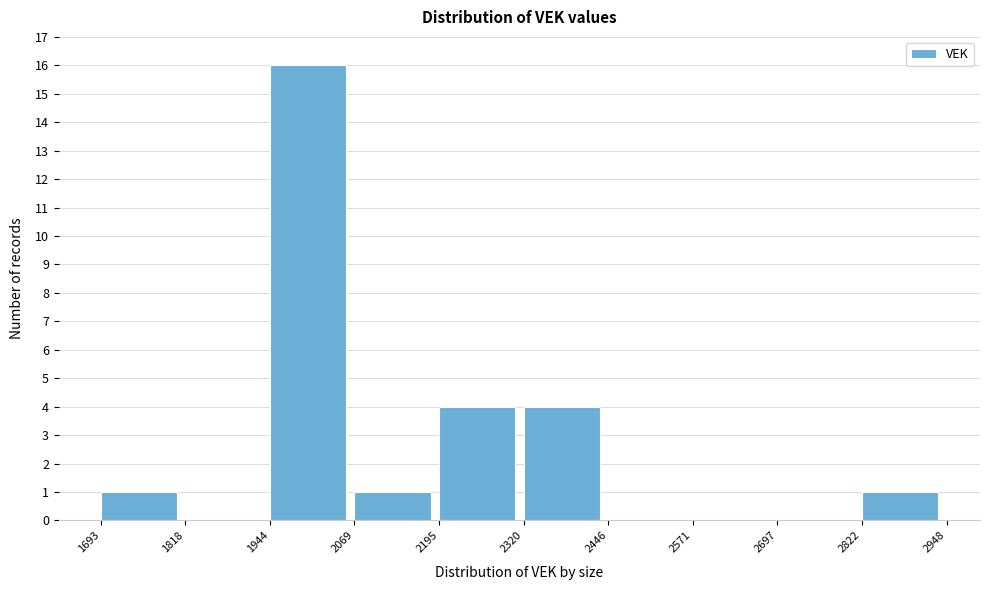

Reading left to right, list every bar in this chart as the range it spans on the x-axis followed by its height. The values are not printed on the chart, so give them approximately, as read against the axis.

1693 to 1818: 1
1818 to 1944: 0
1944 to 2069: 16
2069 to 2195: 1
2195 to 2320: 4
2320 to 2446: 4
2446 to 2571: 0
2571 to 2697: 0
2697 to 2822: 0
2822 to 2948: 1